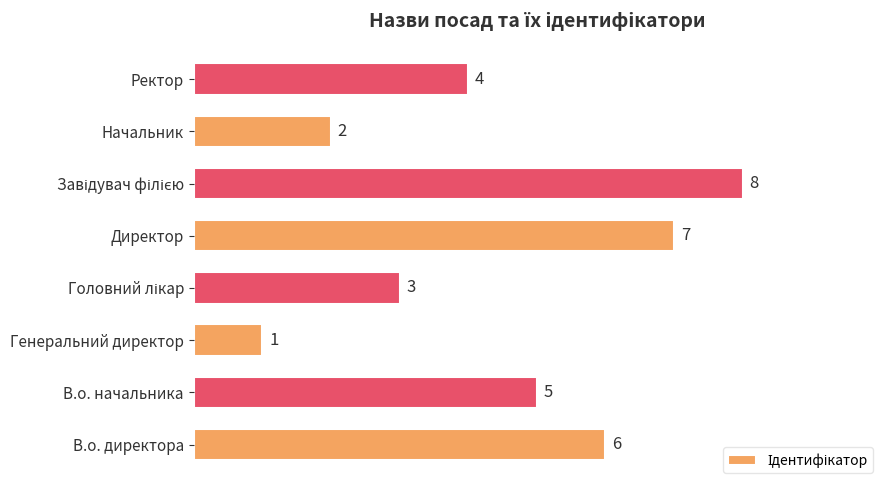

What is the difference between the second highest and minimum values?

6